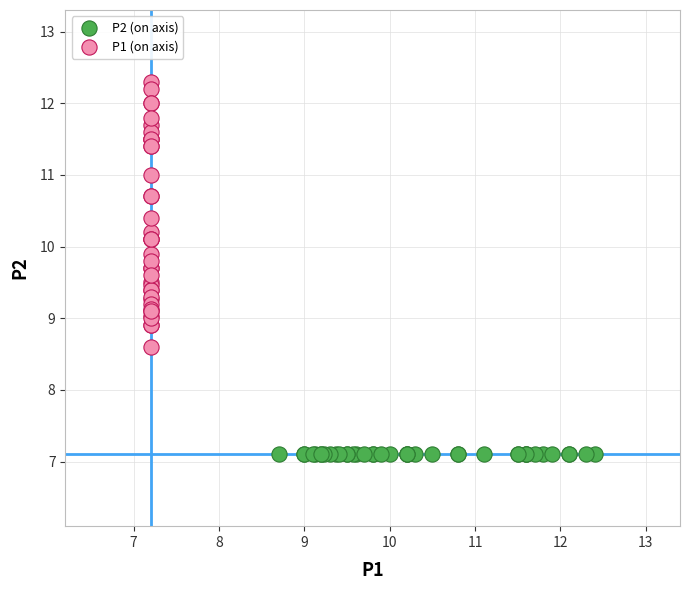

Which series reaches the minimum Y coordinate?

P2 (on axis)